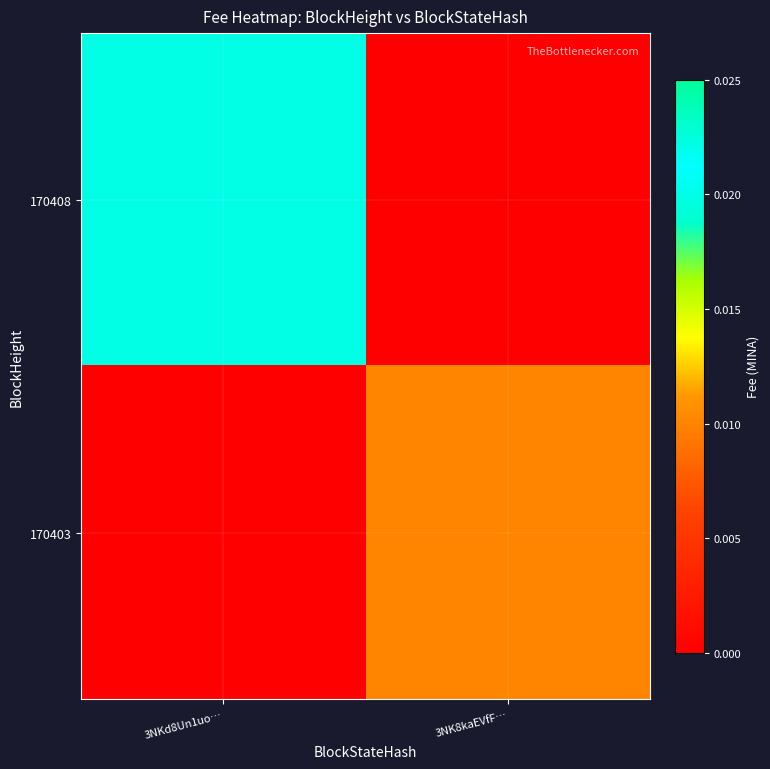

Rank the series by their maximum value, from lowest to highest.

170403, 170408